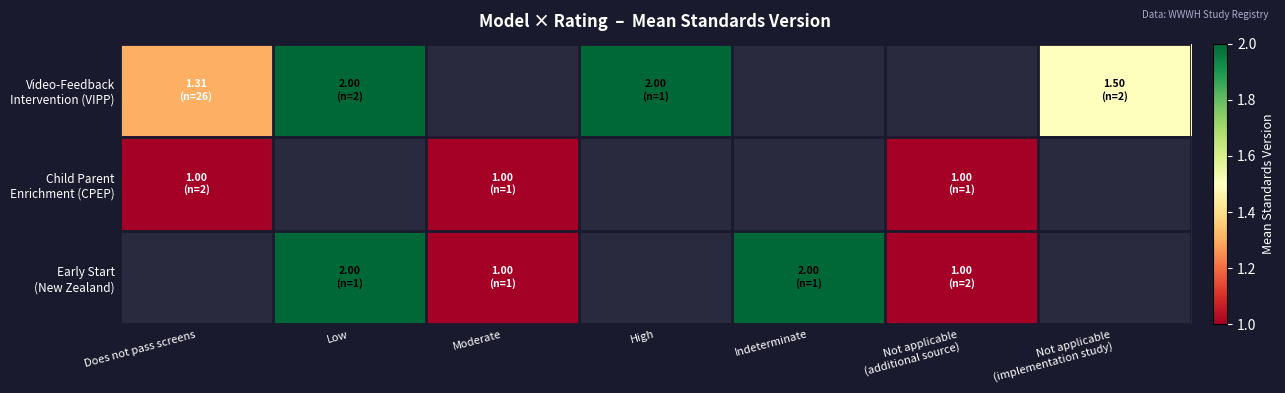

What is the spread (max minus min) of values at Does not pass screens?

0.3